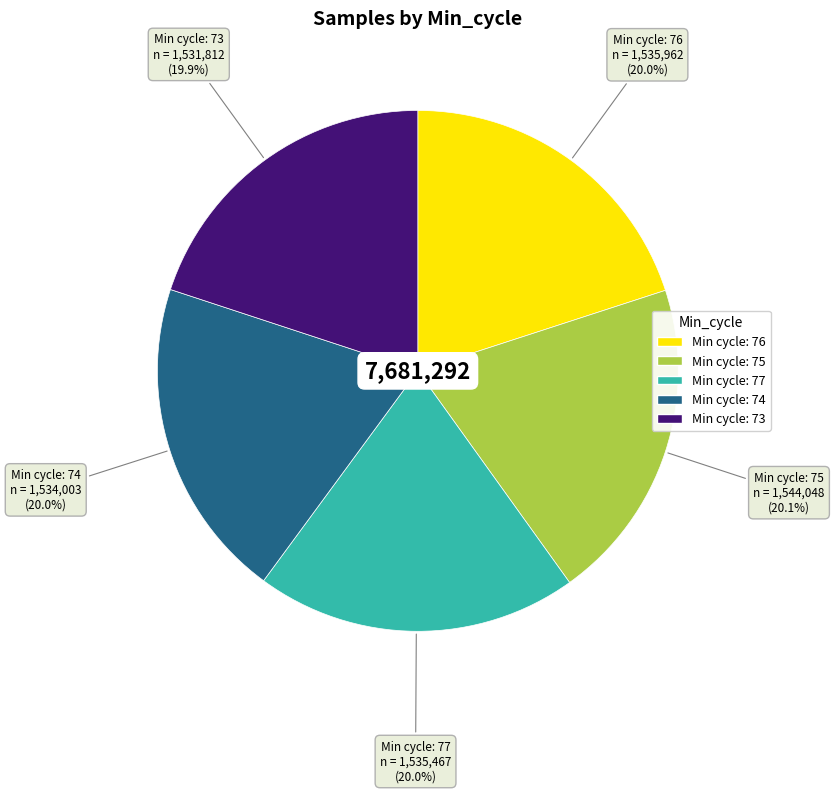

Does any single category account for the majority?

No